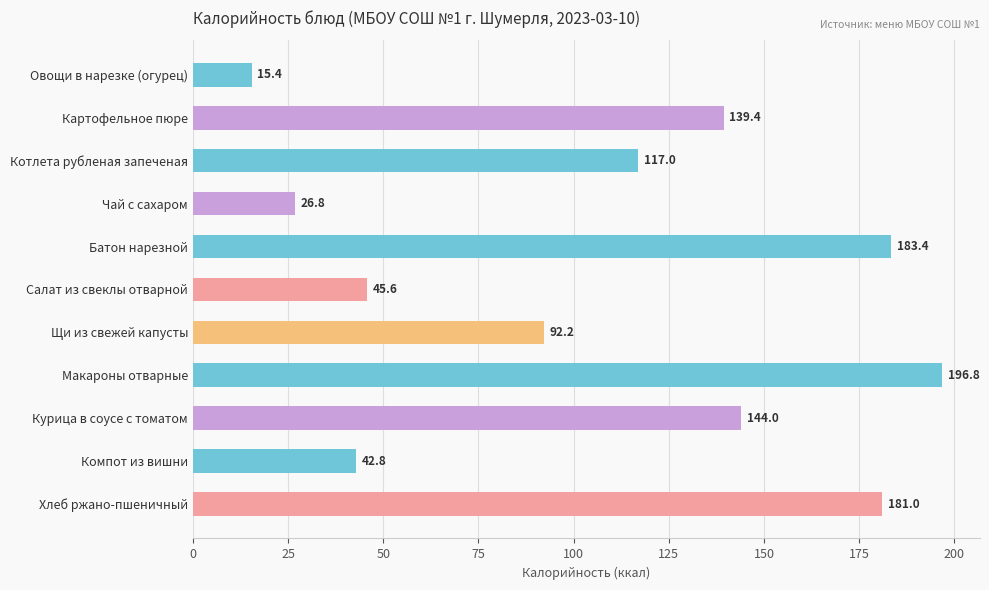

List the labels in order of value, largest first.

Макароны отварные, Батон нарезной, Хлеб ржано-пшеничный, Курица в соусе с томатом, Картофельное пюре, Котлета рубленая запеченая, Щи из свежей капусты, Салат из свеклы отварной, Компот из вишни, Чай с сахаром, Овощи в нарезке (огурец)